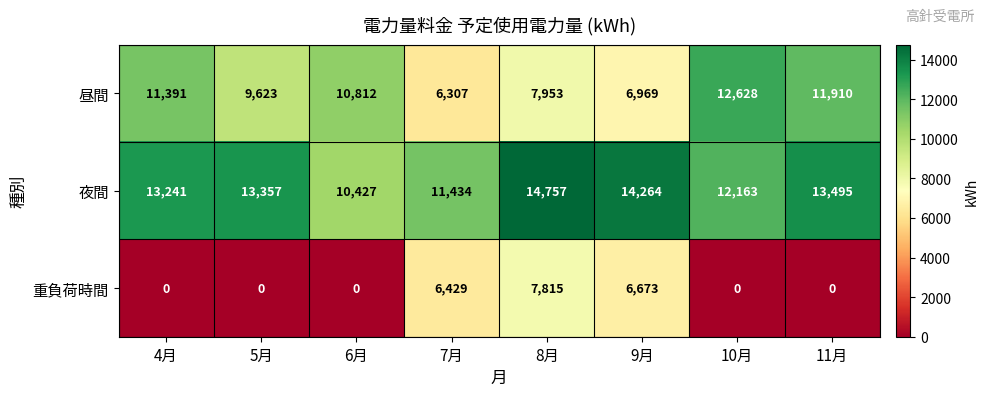

List the series in order of their overall mean, lowest first.

重負荷時間, 昼間, 夜間